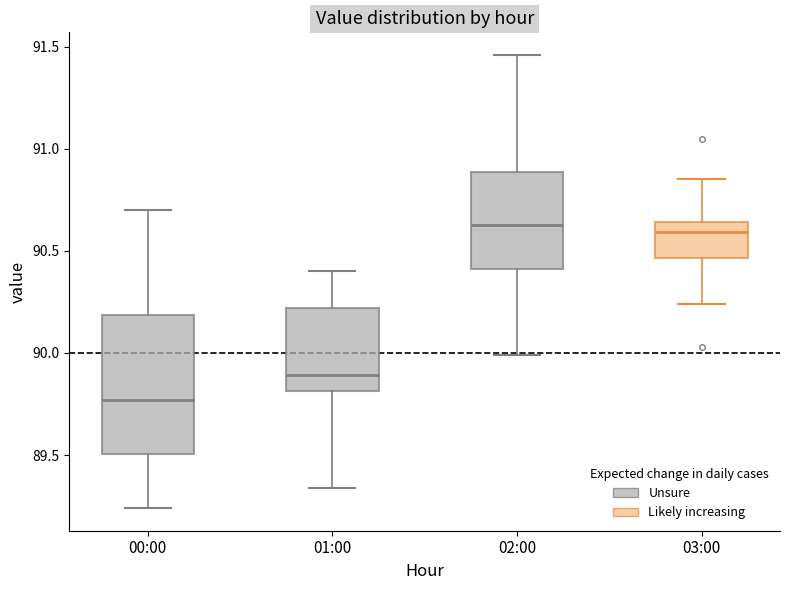

Reading left to right, transcribe this box plot: for each box, give where its median line is, the range the box spans, and where its two whiskers end, as read against the y-axis. The values are not printed on the chart, so give them approximately, as read against the axis.

00:00: median 89.75, box 89.50 to 90.20, whiskers 89.25 to 90.70
01:00: median 89.90, box 89.80 to 90.20, whiskers 89.35 to 90.40
02:00: median 90.65, box 90.40 to 90.90, whiskers 90.00 to 91.45
03:00: median 90.60, box 90.45 to 90.65, whiskers 90.25 to 90.85